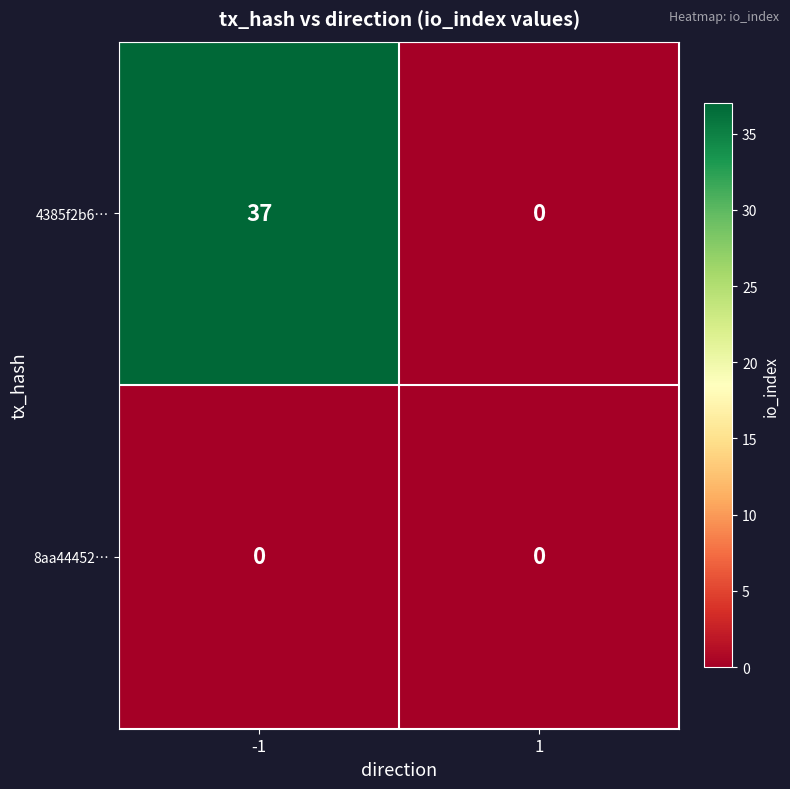

Rank the series at -1 from highest to lowest value.

4385f2b6…, 8aa44452…